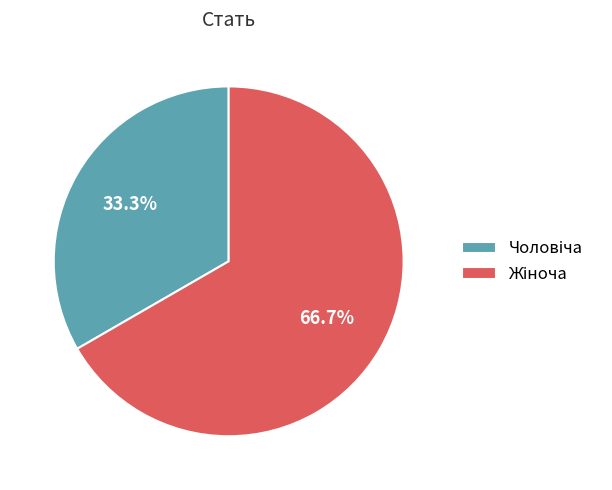

Count the number of slices in the pie.

2